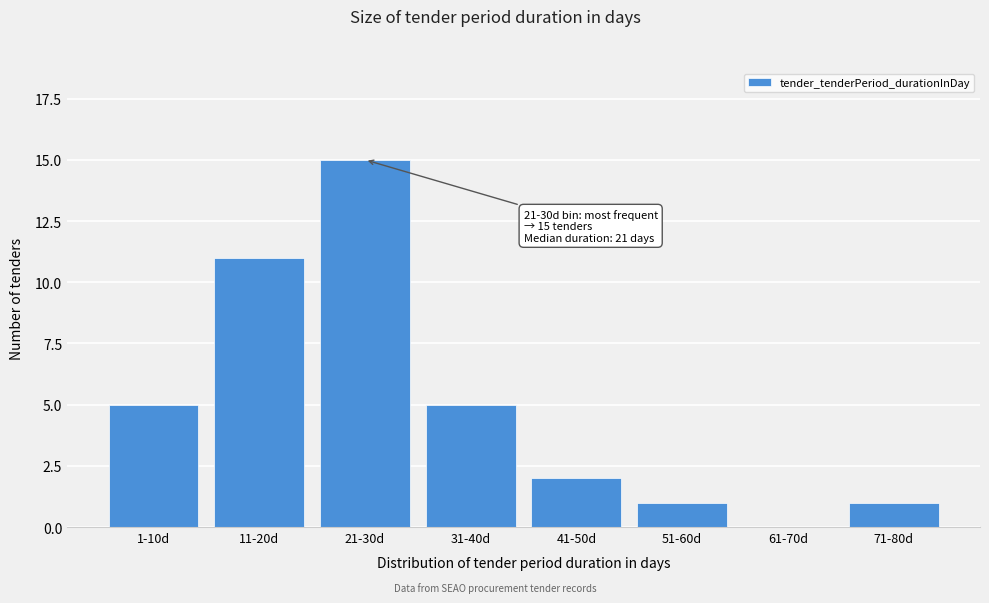

Reading left to right, extract all data points from this chart.

1-10d=5	11-20d=11	21-30d=15	31-40d=5	41-50d=2	51-60d=1	61-70d=0	71-80d=1